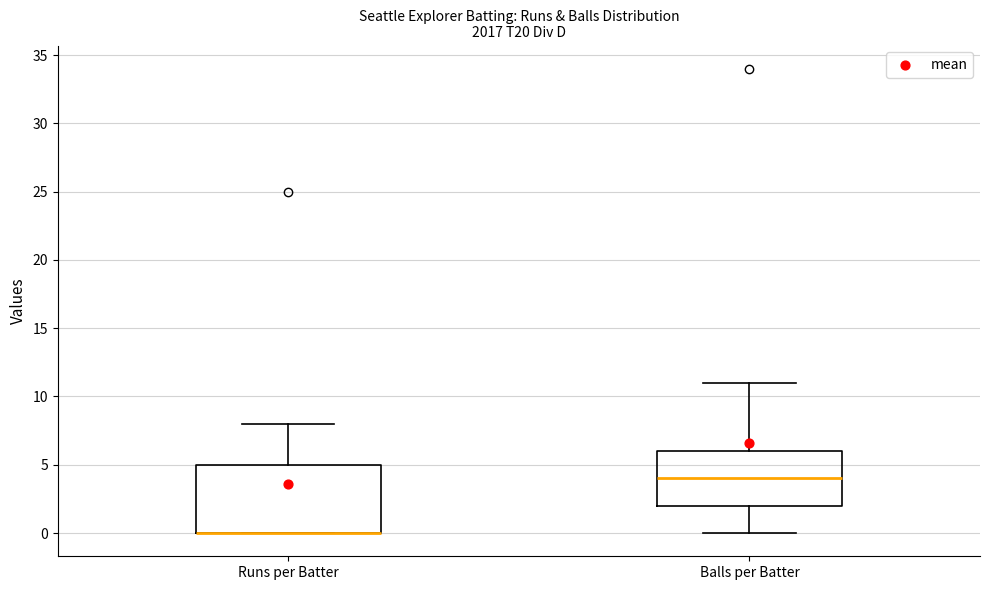

Which box is the tallest, from its lower edge to its upper edge?

Runs per Batter